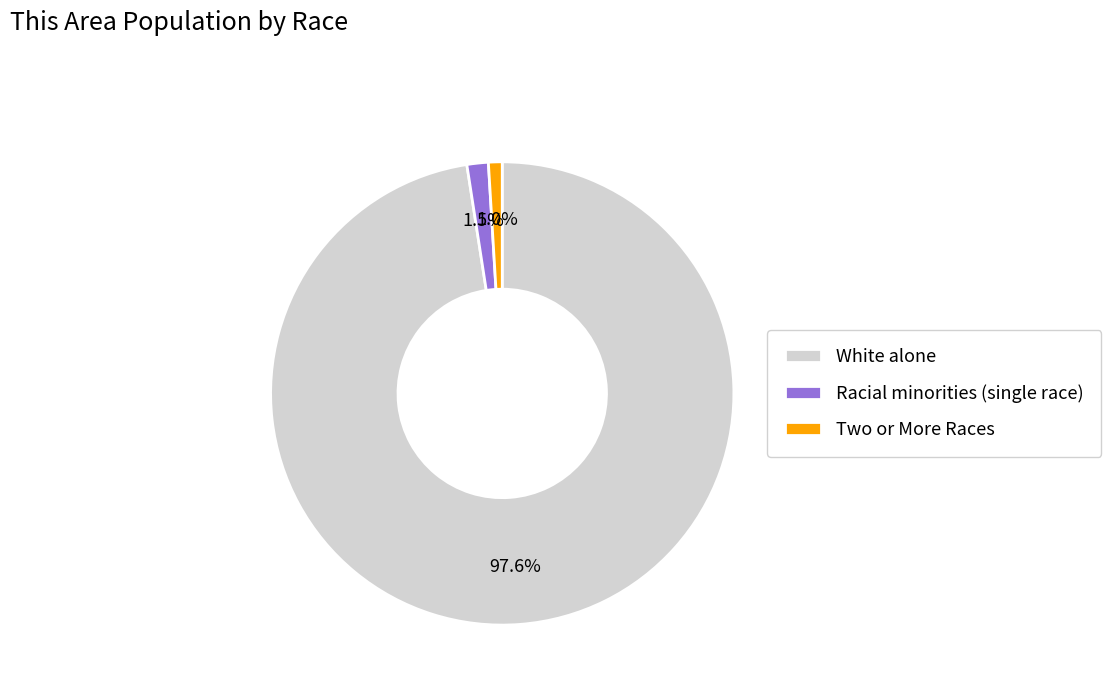

Which category has the smallest portion of the pie?

Two or More Races